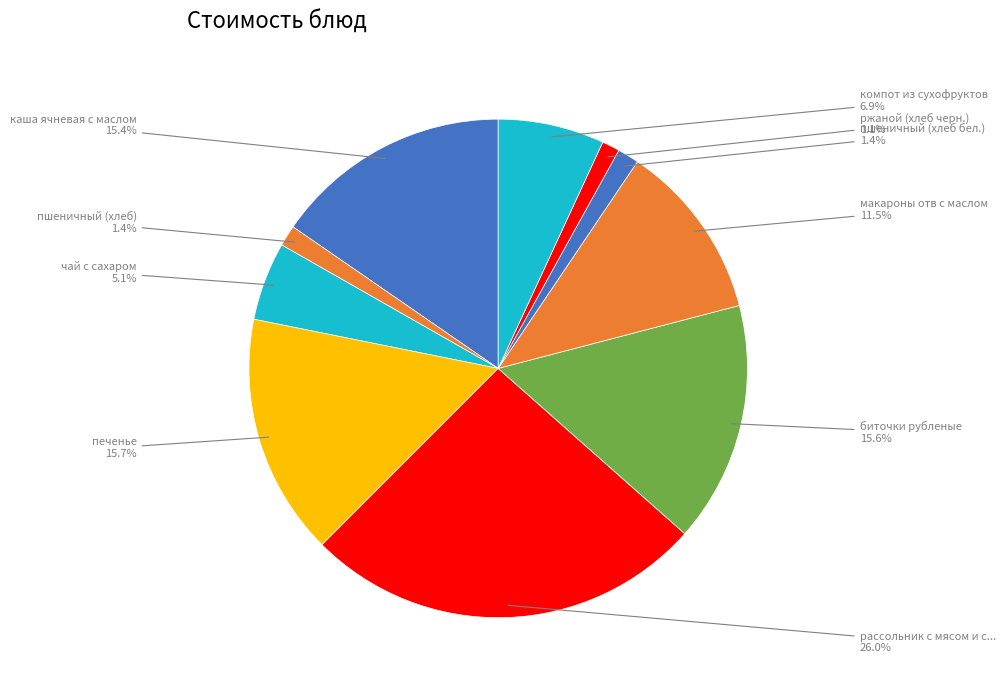

To the nearest percent, what is the average slice percentage?

10%